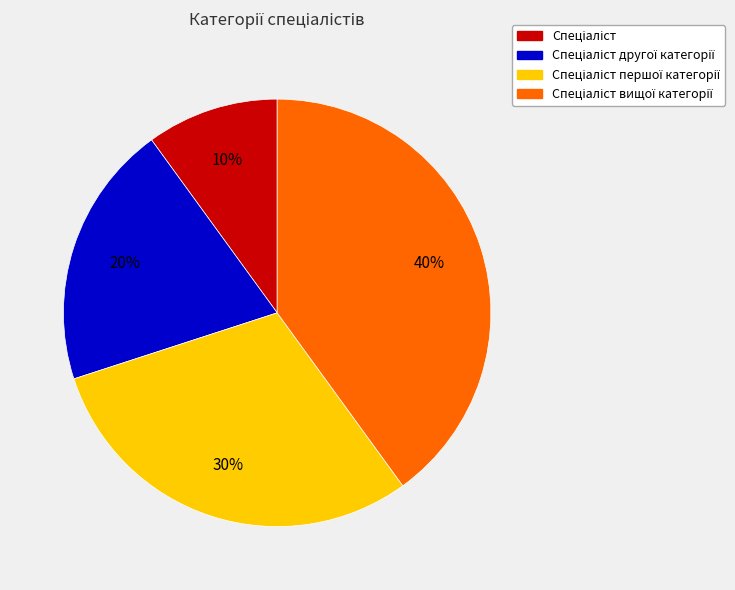

To the nearest percent, what is the average slice percentage?

25%